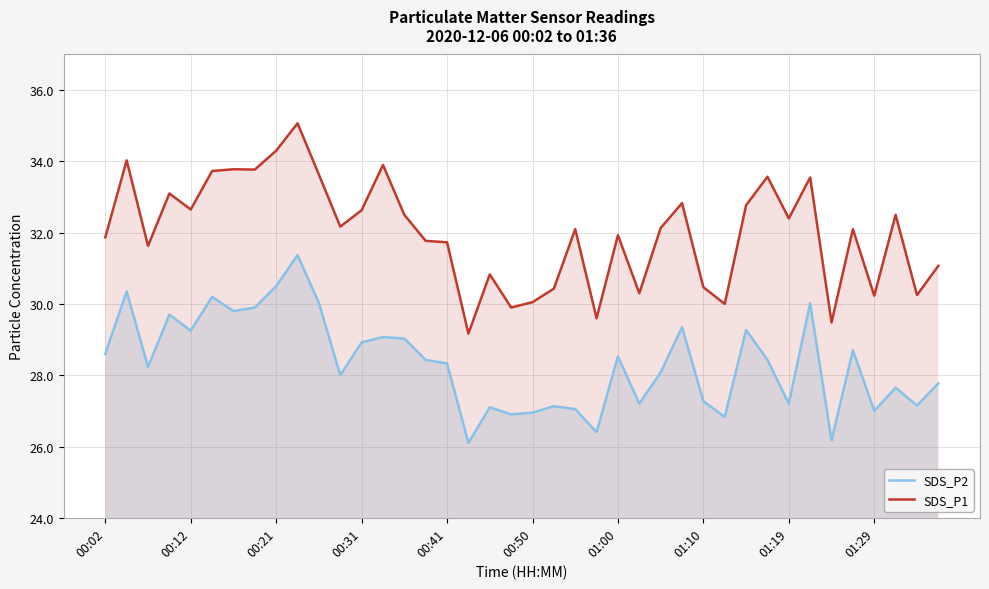

What is the average value of the SDS_P2 series?

28.3